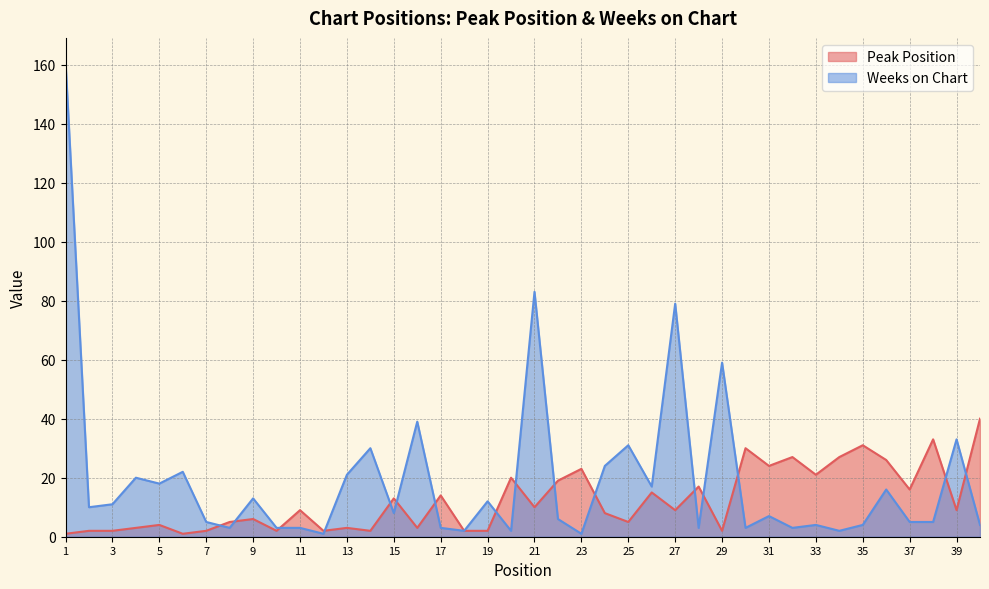

What is the sum of all Peak Position values?

490